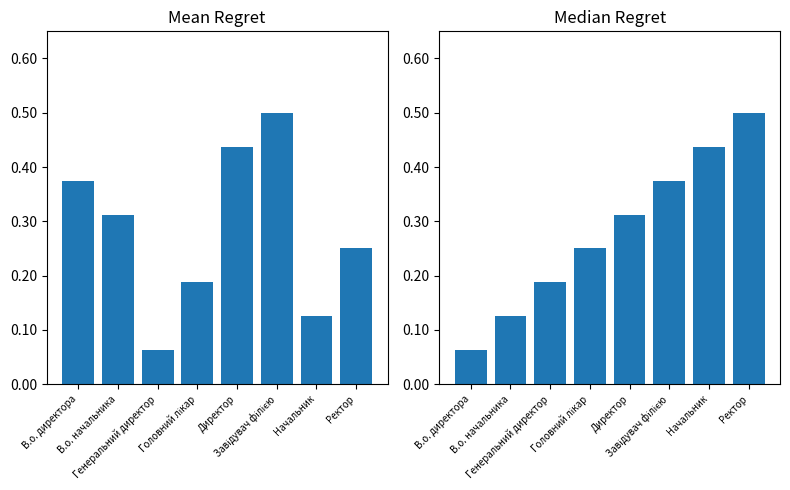

What is the difference between the values at В.о. директора and Головний лікар?

0.2